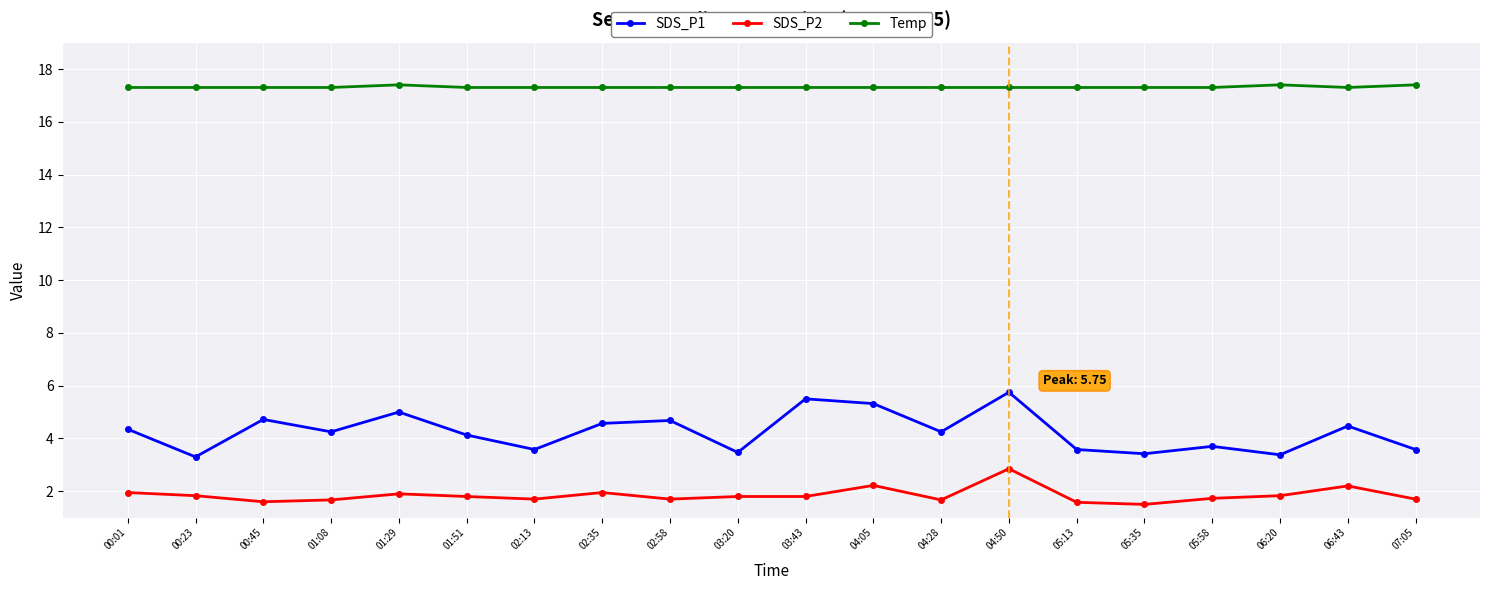

Between 00:23 and 05:58, which series saw the biggest shift?

SDS_P1